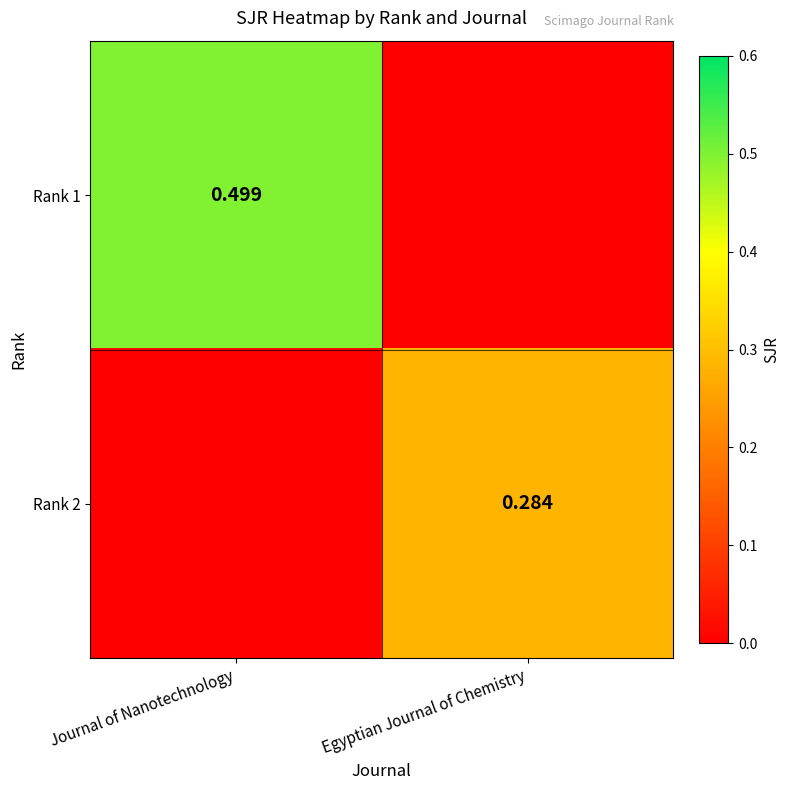

What is the approximate value of Rank 2 at Egyptian Journal of Chemistry?

0.3